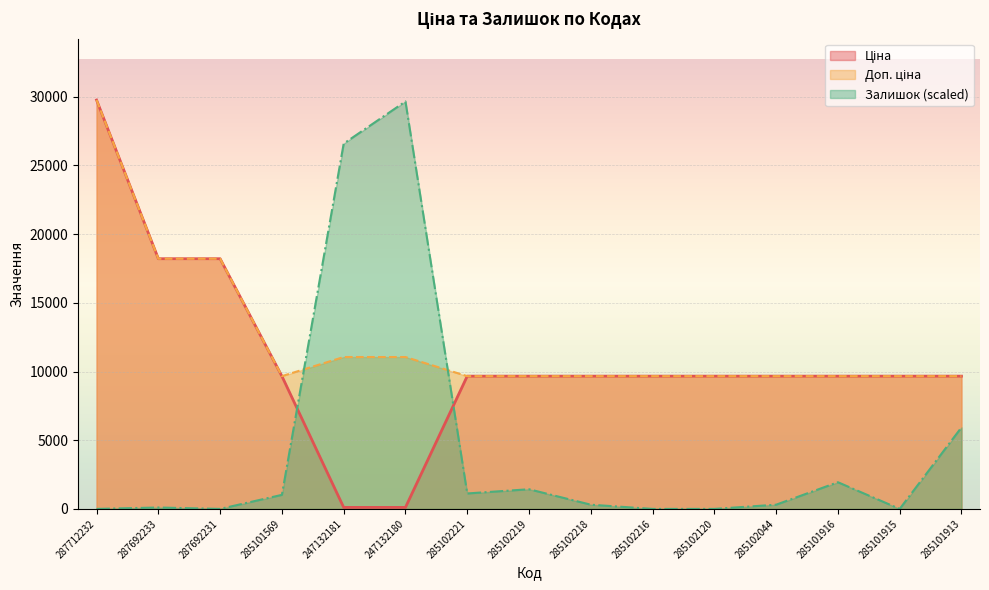

Read the Ціна value at 287692231.

18212.0